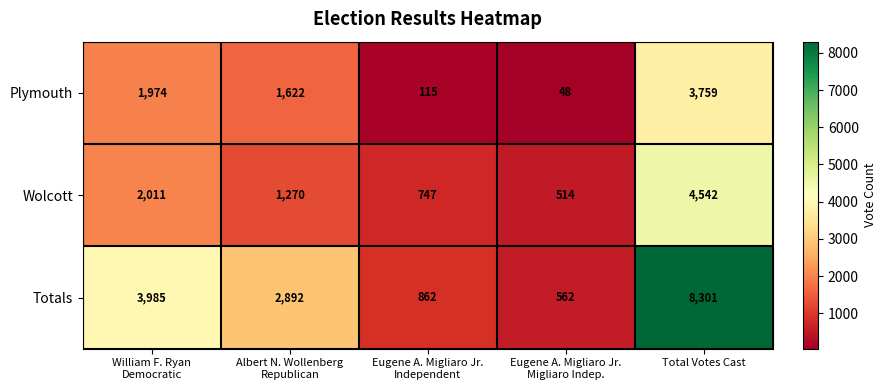

Which series has the largest total across all categories?

Totals